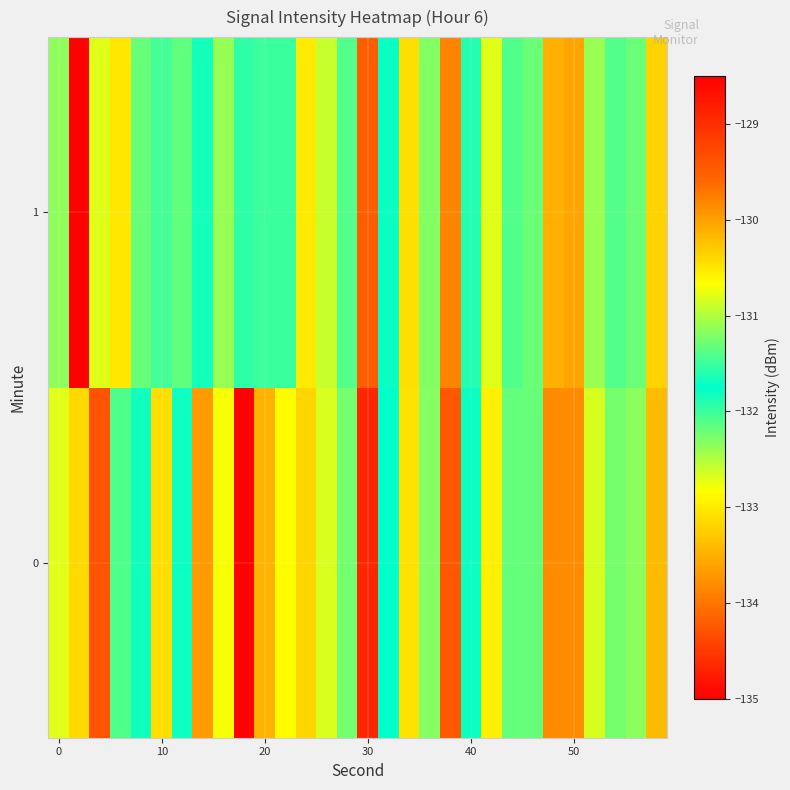

Count the number of data series in this chart.

2